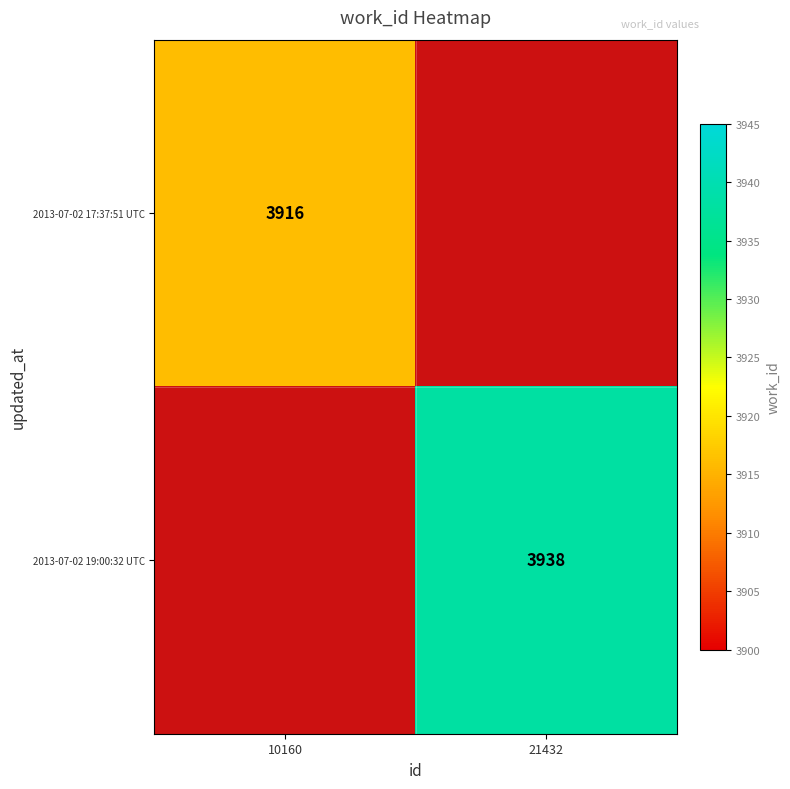

The value of 2013-07-02 19:00:32 UTC at 21432 is 5286. True or false?

False